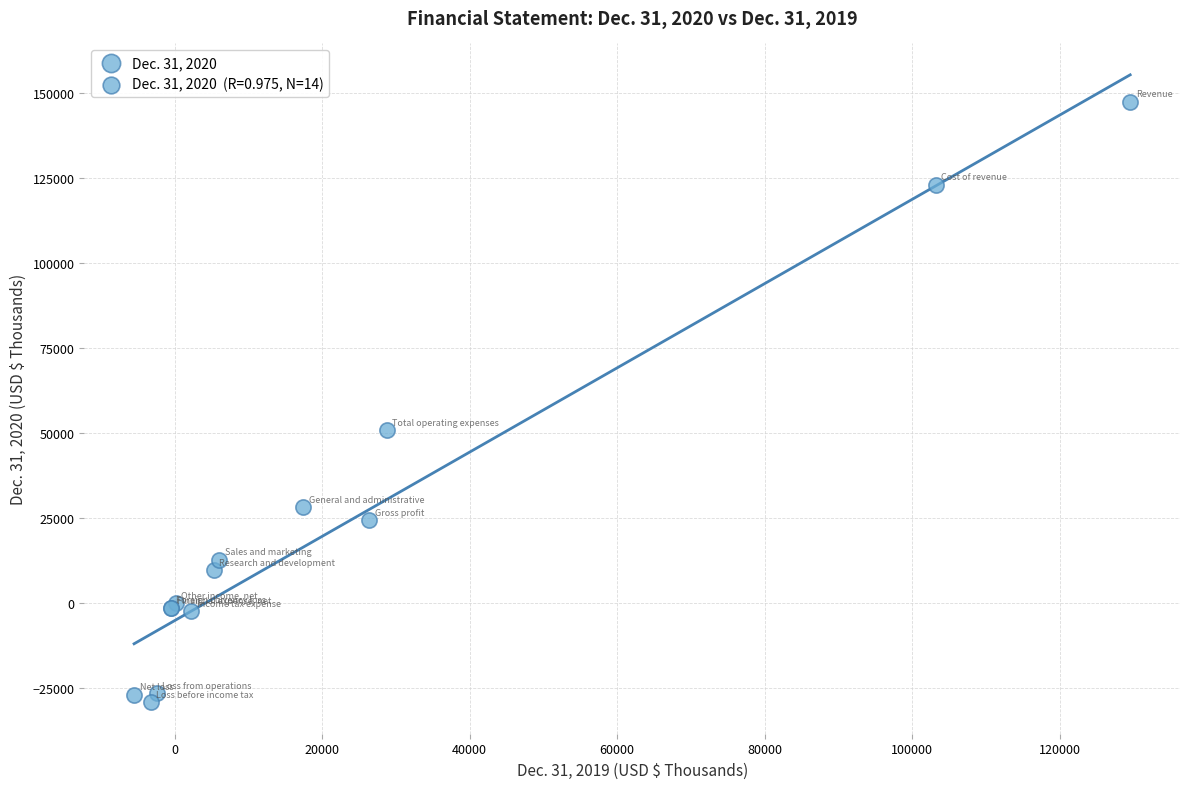

What Y value in the scatter plot is closest to 59141?

50806